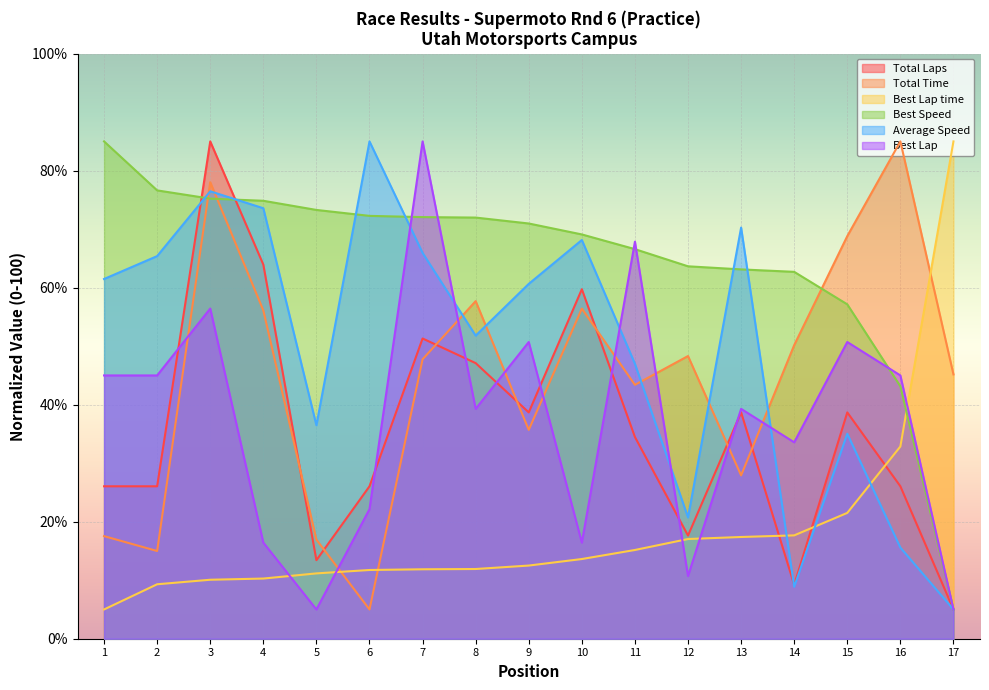

What are all the series names shown in the legend?

Total Laps, Total Time, Best Lap time, Best Speed, Average Speed, Best Lap